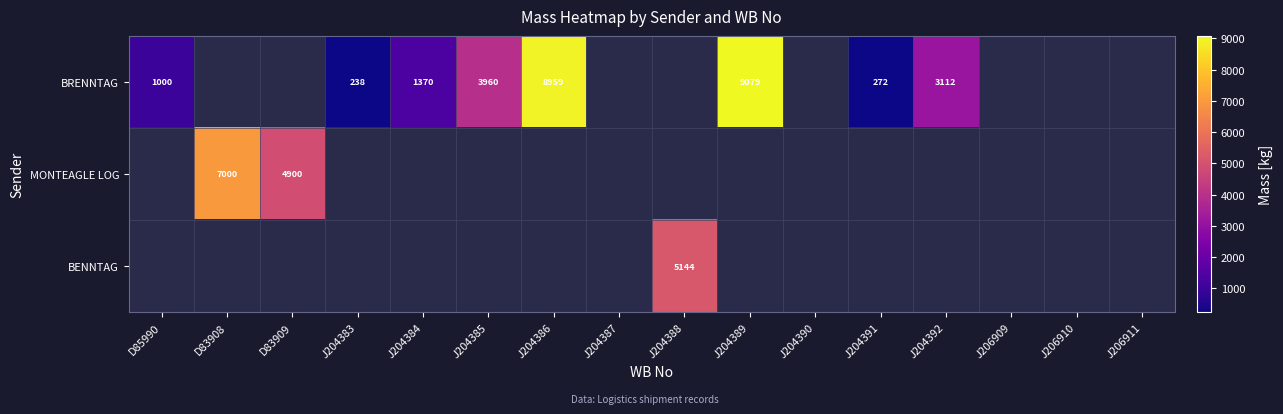

Is it true that BRENNTAG equals 2446 at J204384?

False